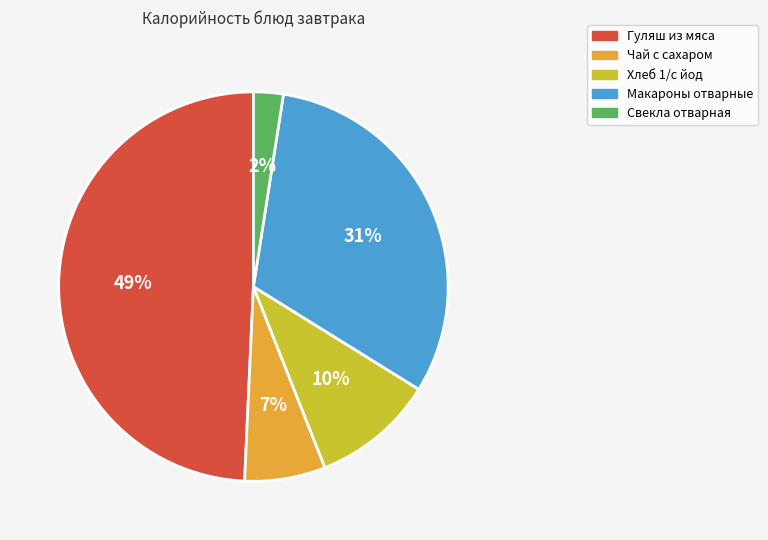

What percentage is the Свекла отварная slice, to the nearest percent?

2%